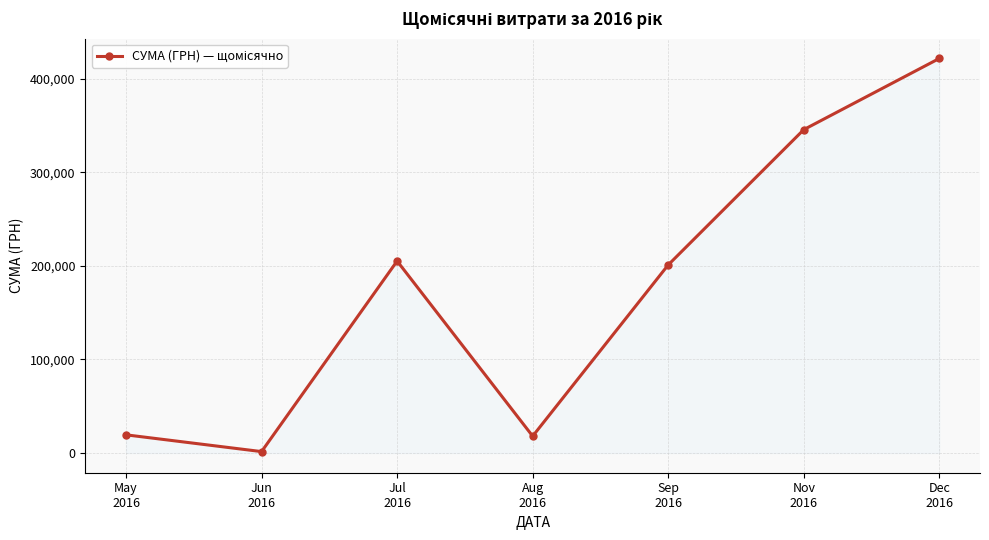

What is the change in value from Jun
2016 to Sep
2016?

+199589.5